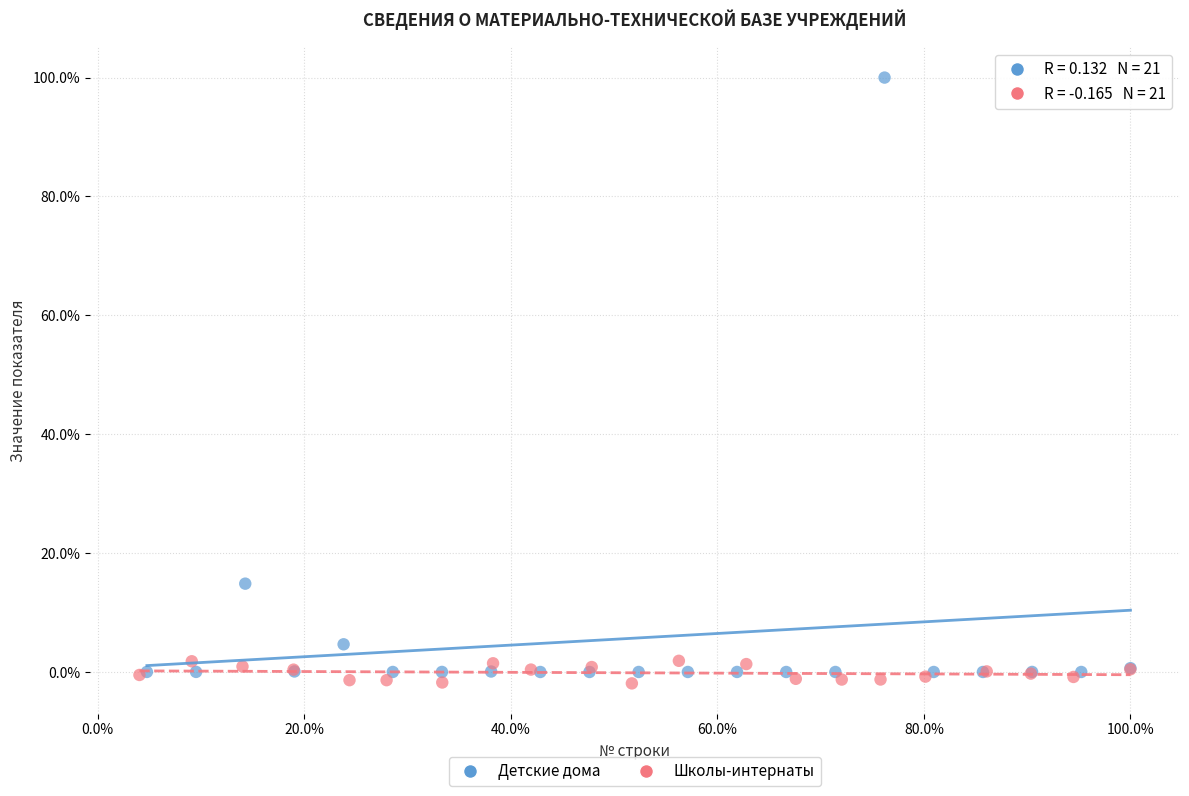

Which series contains the highest Y value?

Детские дома